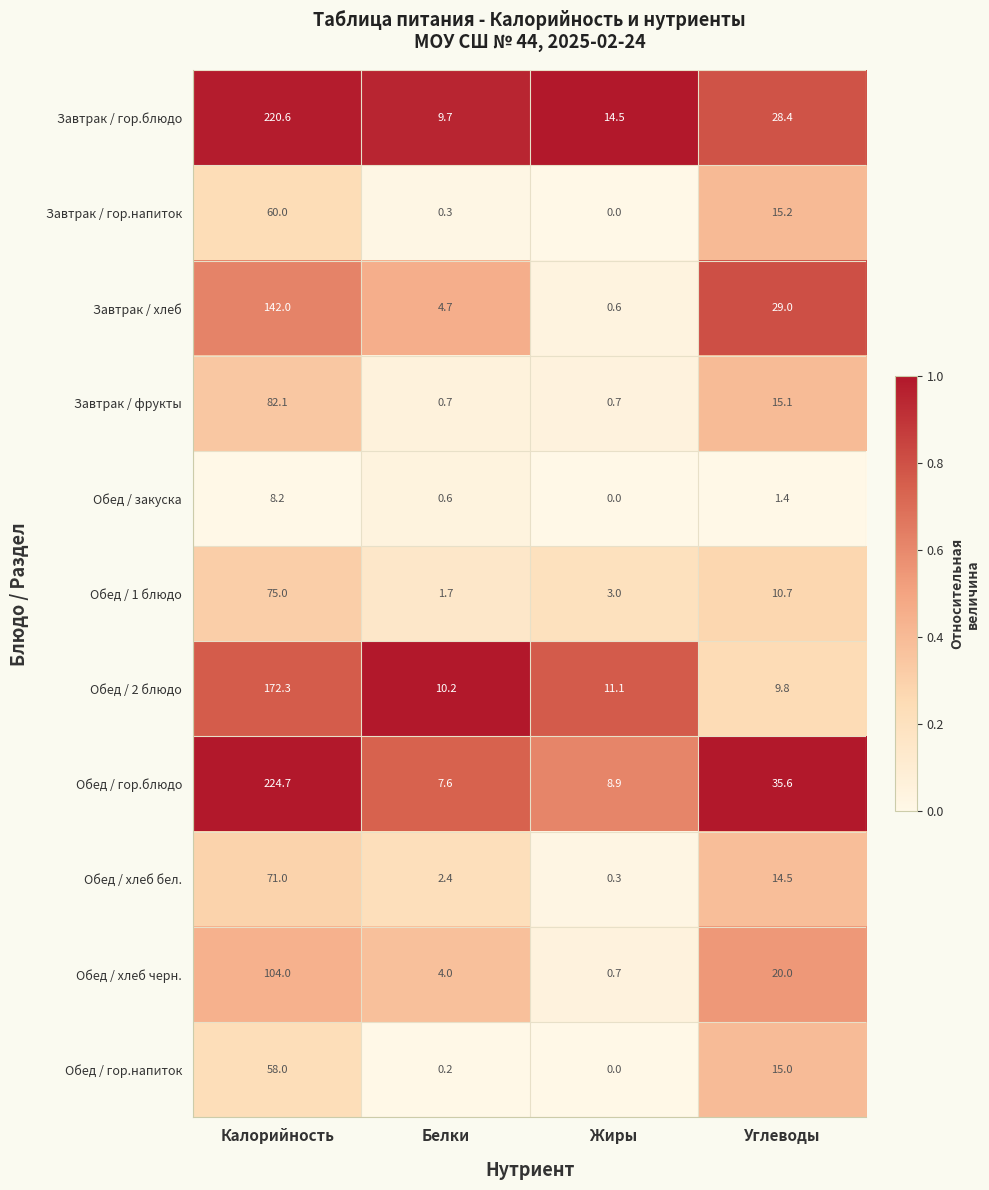

Which series has the largest total across all categories?

Обед / гор.блюдо